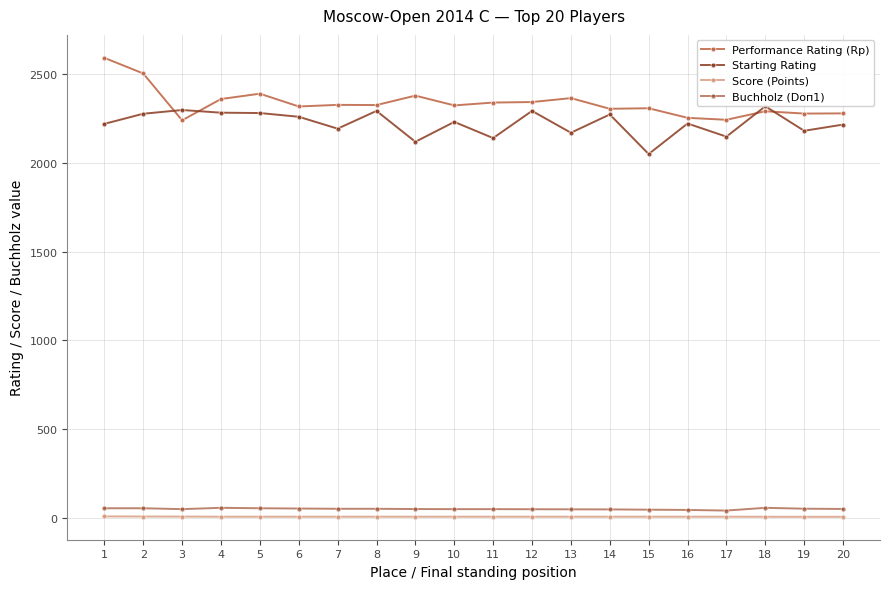

Is the value of Starting Rating at 15 greater than the value of Performance Rating (Rp) at 14?

No